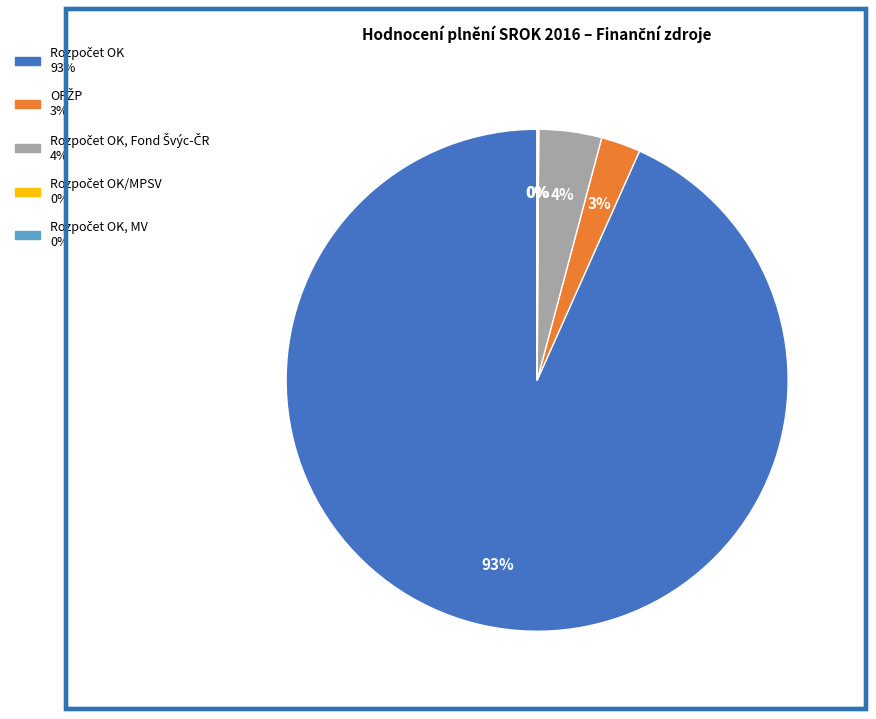

Is there any slice that represents more than half of the pie?

Yes